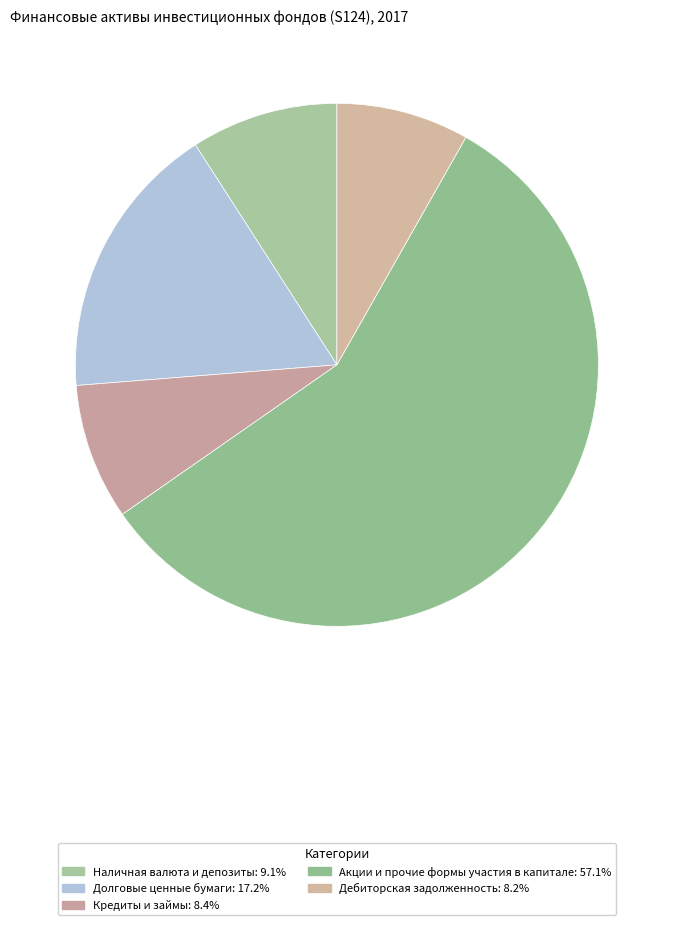

How many segments does this pie chart have?

5